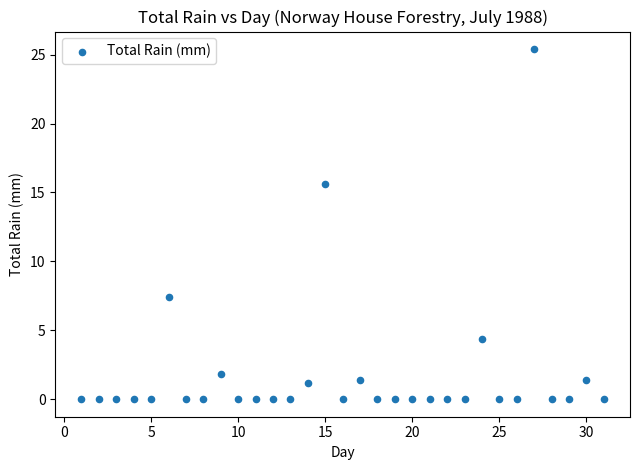

What Y value in the scatter plot is closest to 12?

15.6